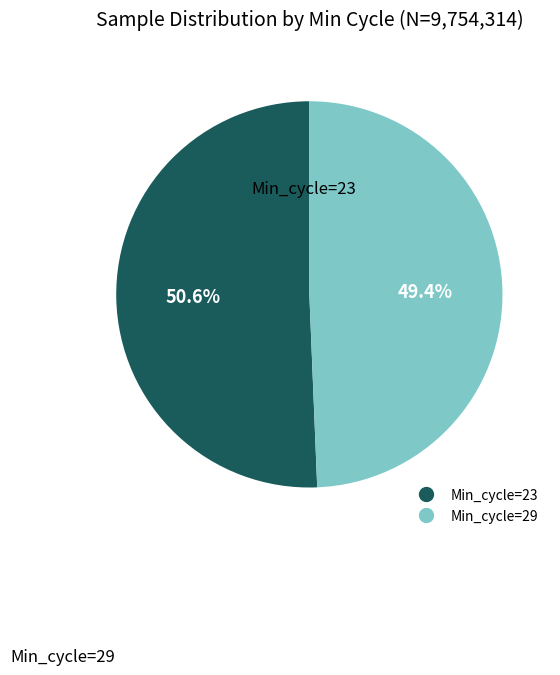

Is there a majority slice in this chart?

Yes